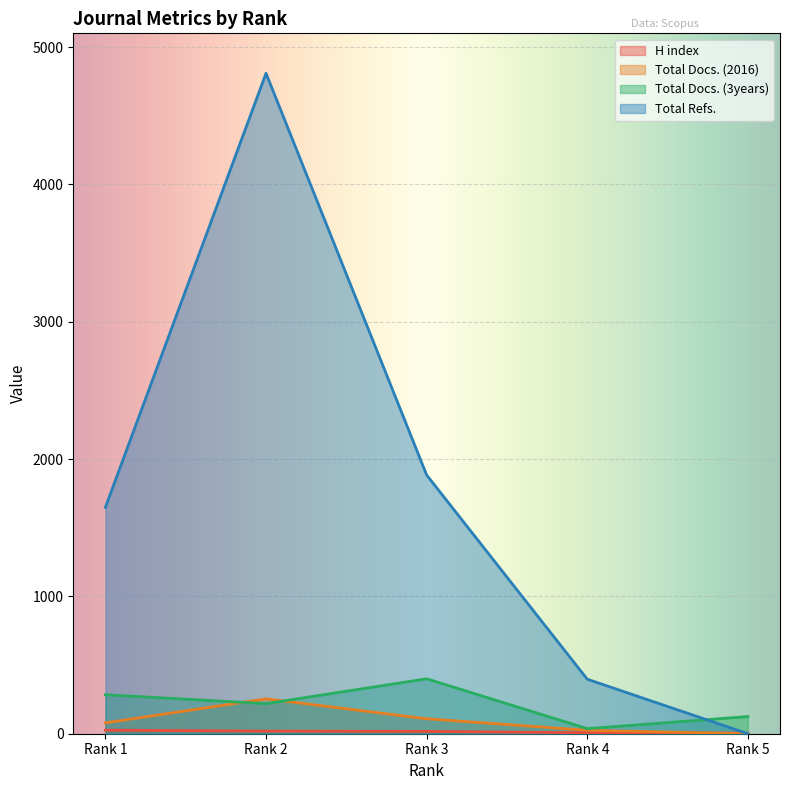

What is the minimum value for Total Docs. (3years)?

37